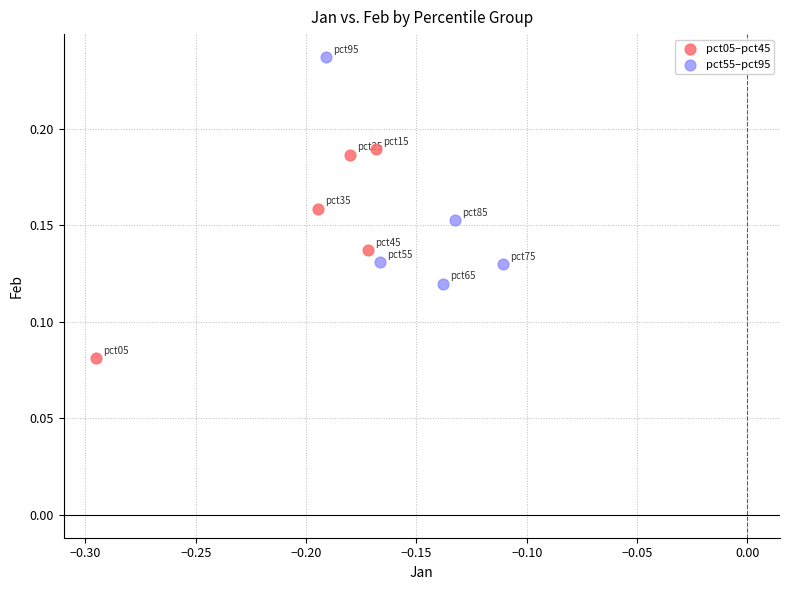

What are all the series names shown in the legend?

pct05–pct45, pct55–pct95